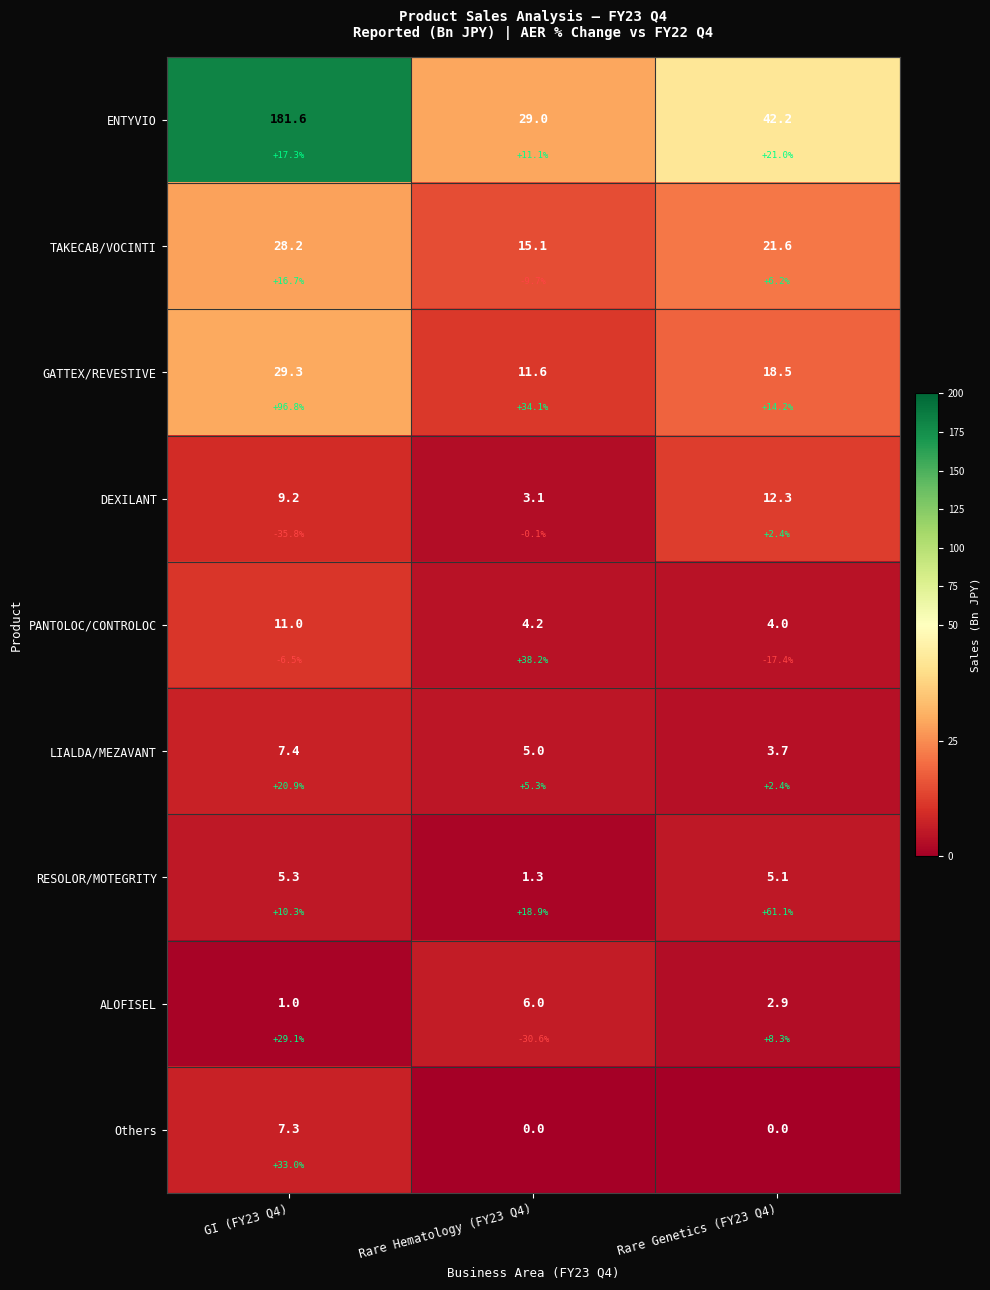

What is the maximum value for LIALDA/MEZAVANT?

7.4